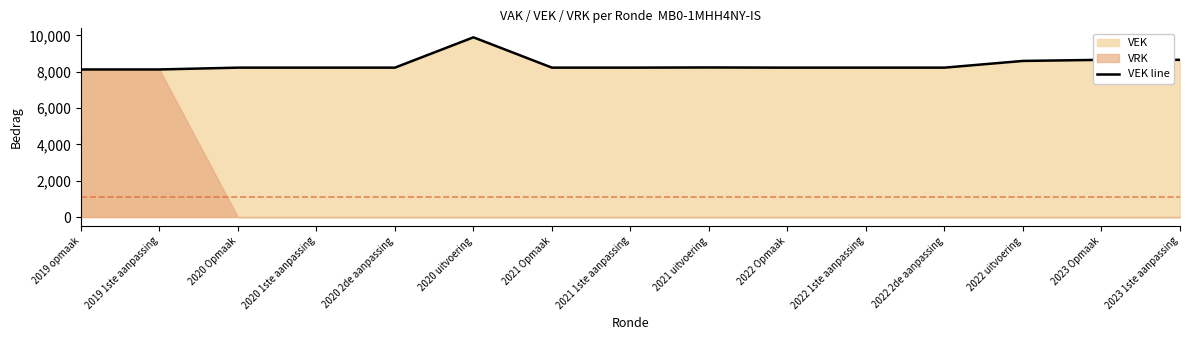

What is the change in value from 2020 1ste aanpassing to 2023 1ste aanpassing?

+430